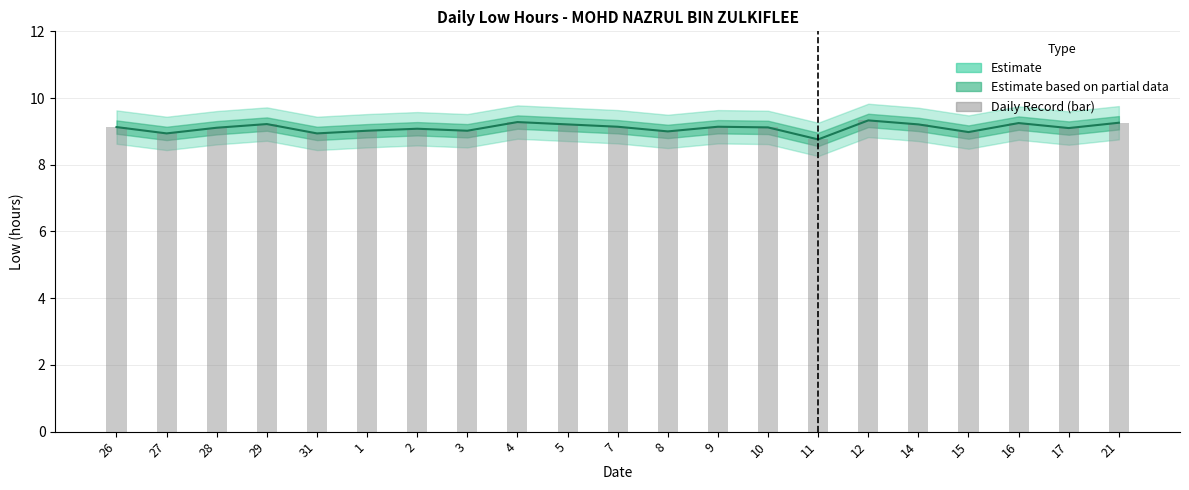

The value of Low (hours) at 10 is 5.4. True or false?

False